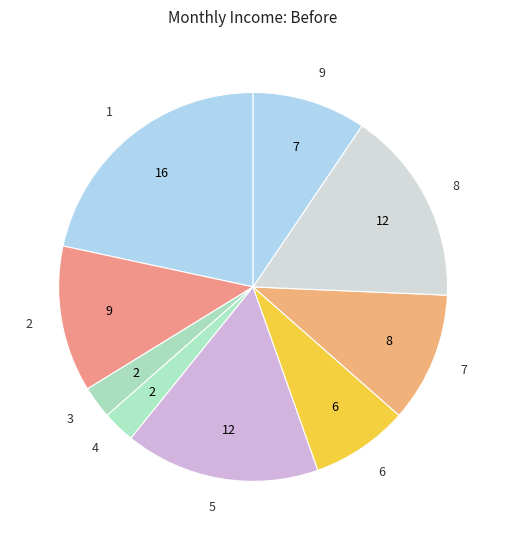

How many slices are in this pie chart?

9